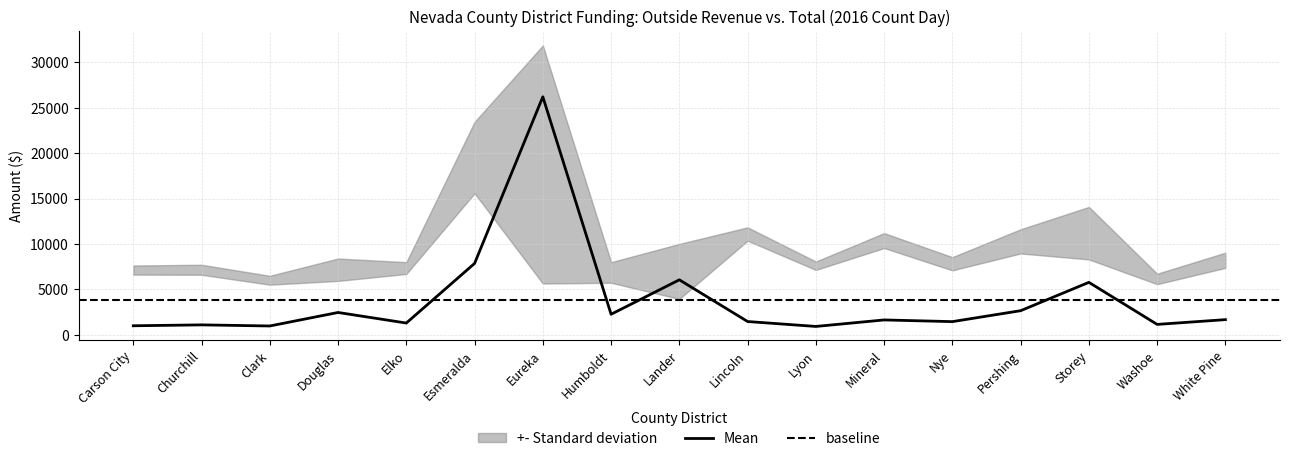

What position from the left is Carson City?

1